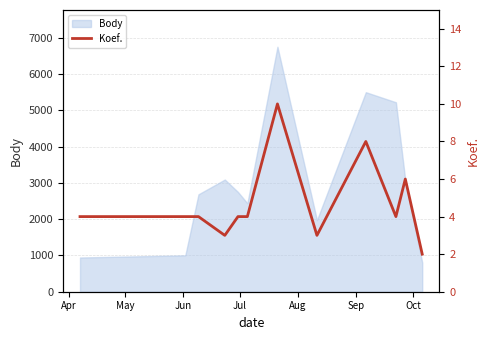

How many categories are shown in the chart?

12